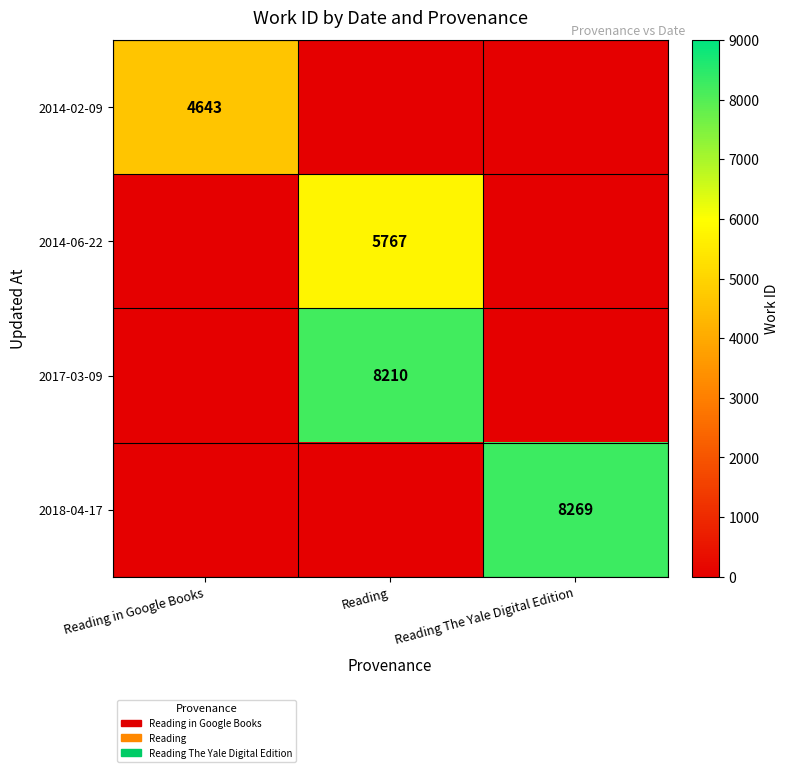

True or false: 2017-03-09 has a value of 3298 at Reading.

False